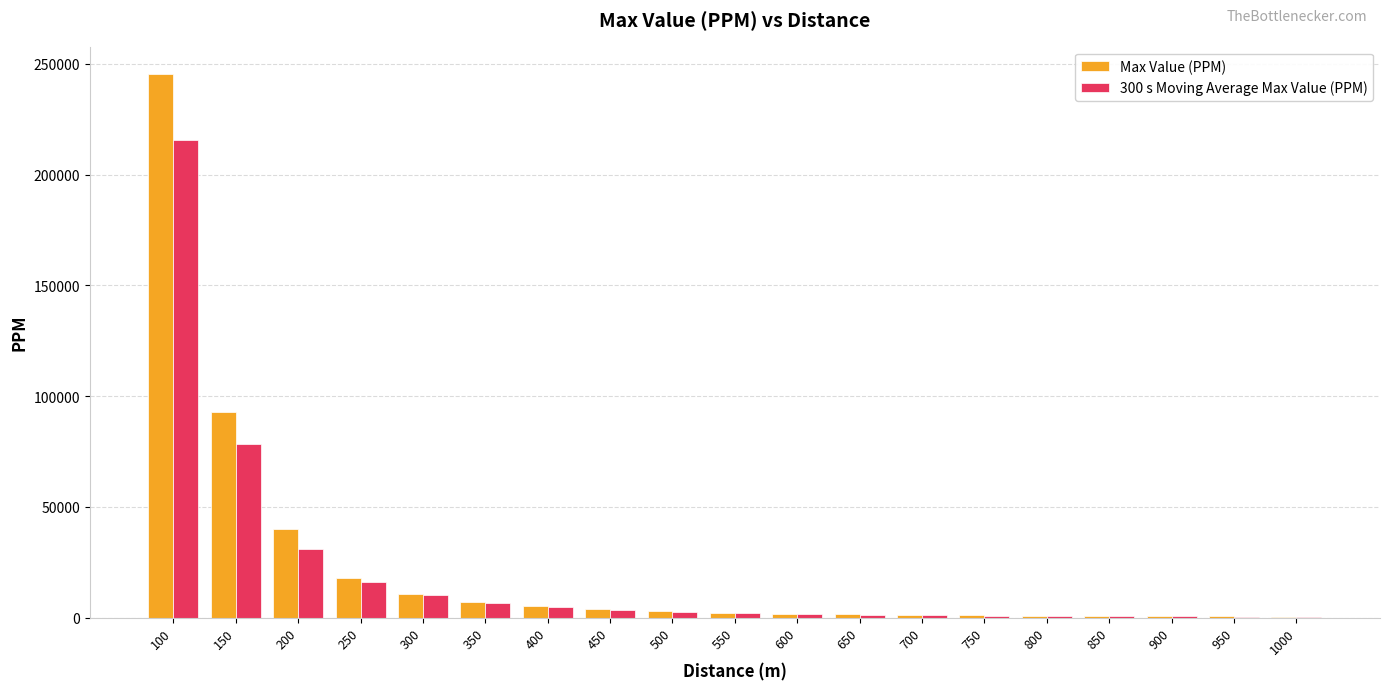

What is the maximum value for Max Value (PPM)?

245445.2